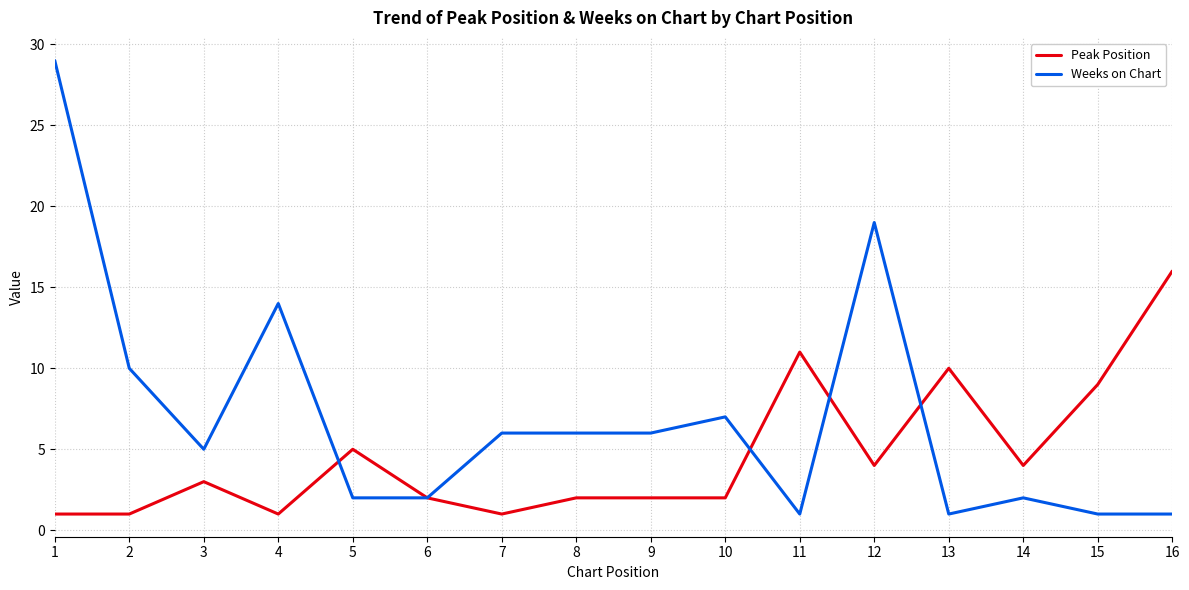

At which label is Peak Position closest to 8?

15